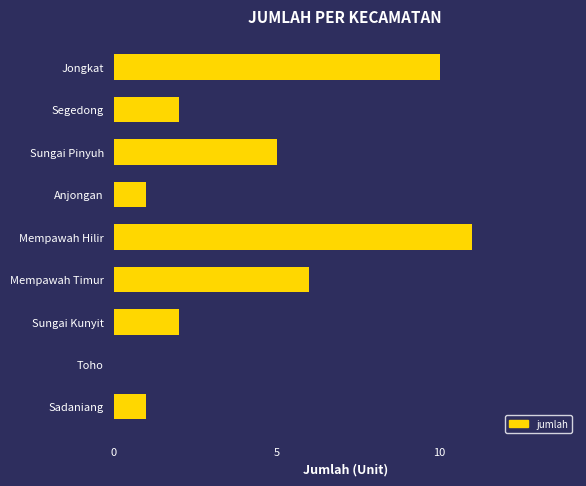

How many positive values are there?

8